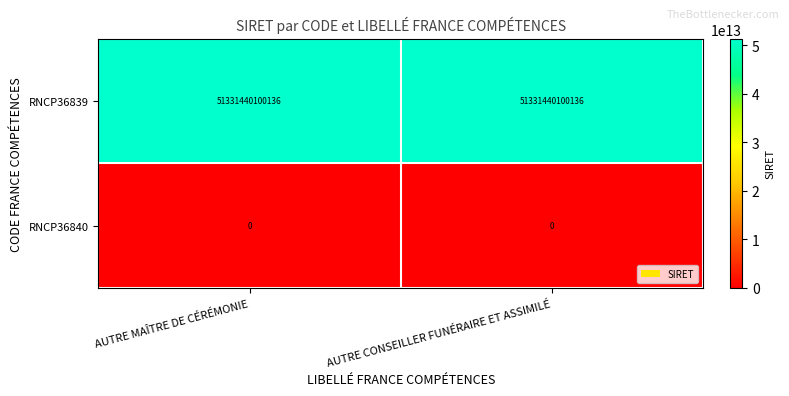

Which category has the highest value in the RNCP36839 series?

AUTRE MAÎTRE DE CÉRÉMONIE